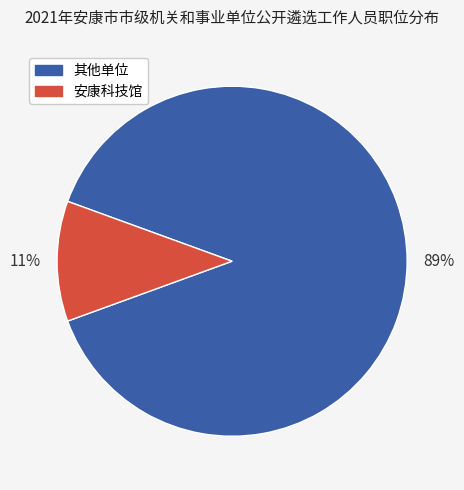

To the nearest percent, what is the difference between the largest and smallest slice percentages?

78%